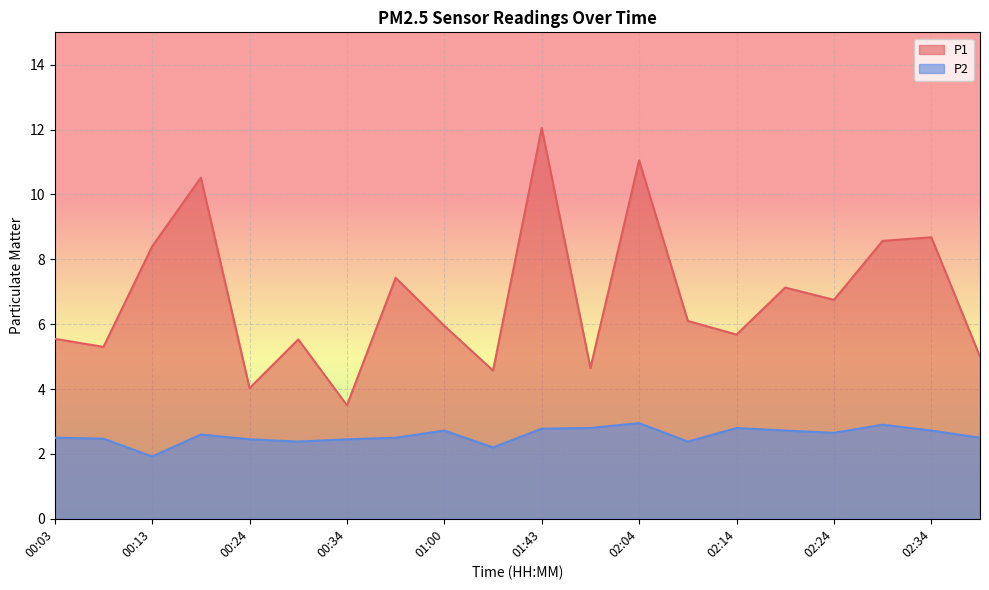

What is the label of the 12th point from the left?

01:58